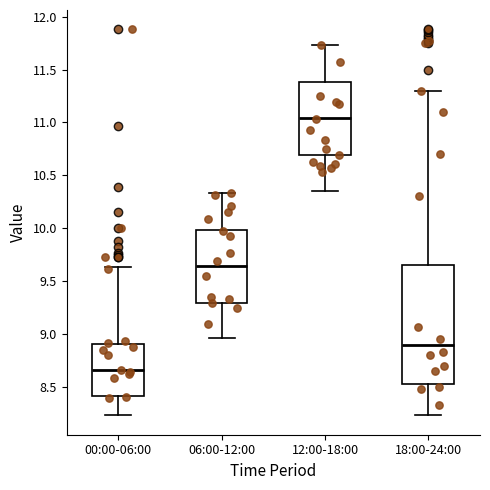

Where does the lower whisker of the box for 00:00-06:00 end on the y-axis? The values are not printed on the chart, so give them approximately, as read against the axis.

8.25